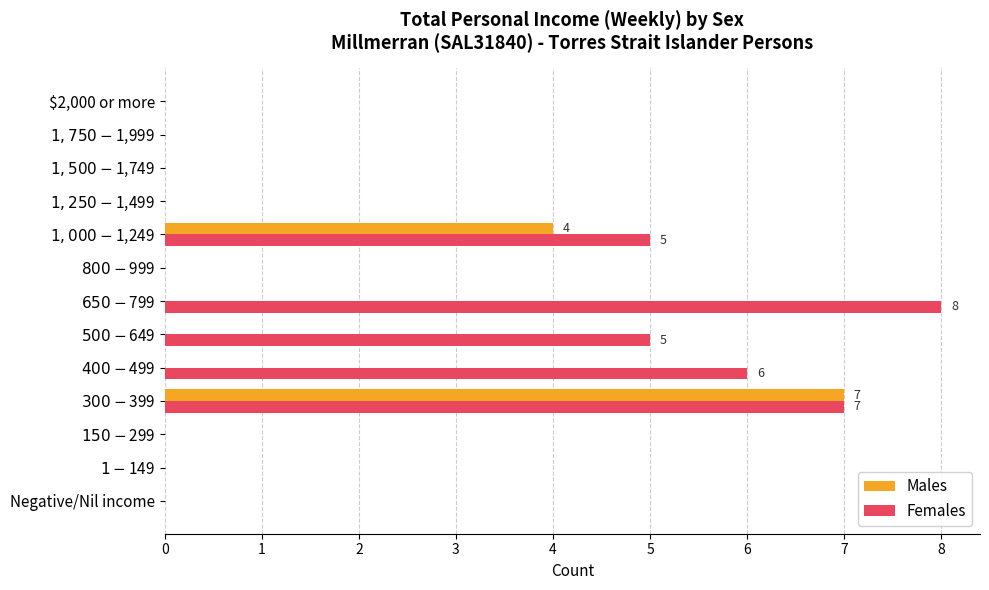

Which series has the largest total across all categories?

Females